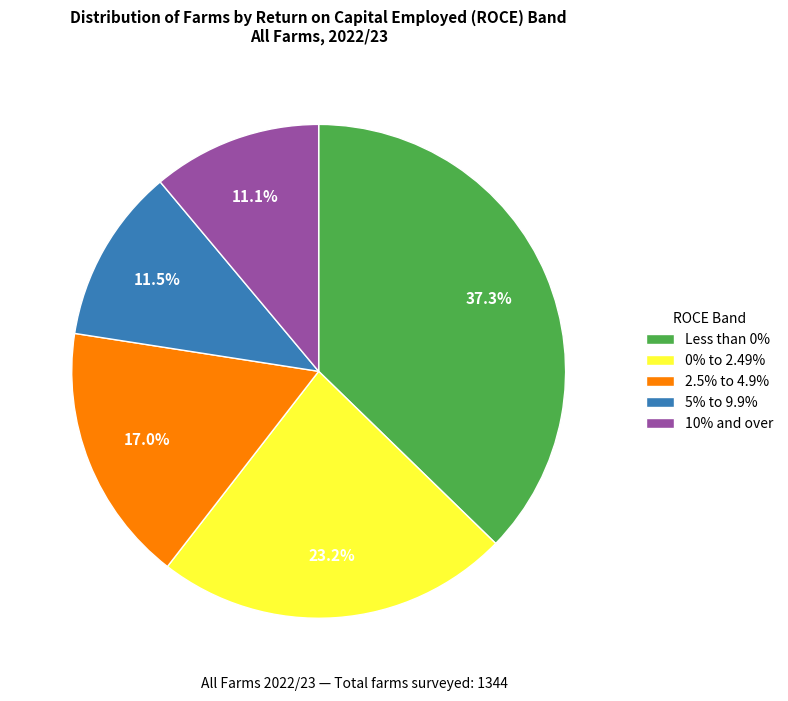

How much of the chart is everything except 10% and over?

88.9%